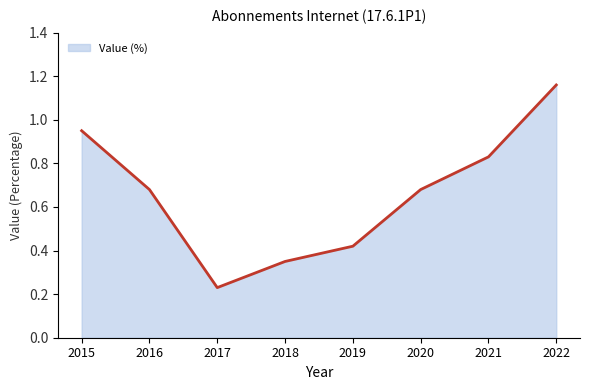

What is the change in value from 2017 to 2020?

+0.5